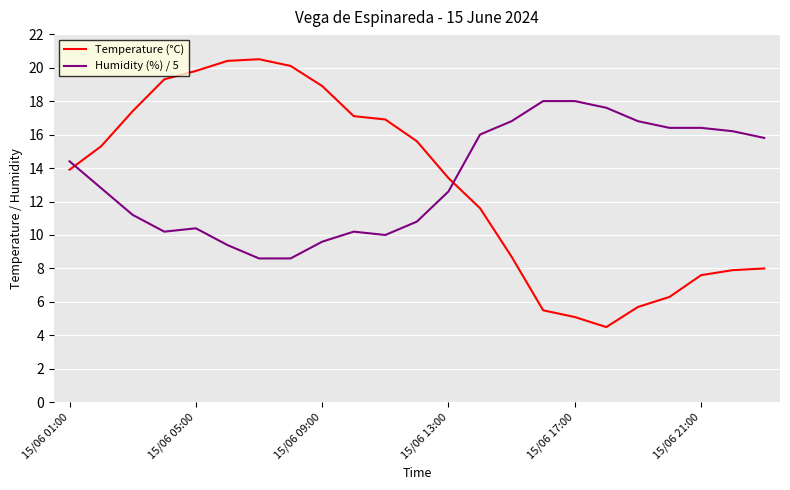

What is the sum of all Humidity (%) / 5 values?

306.8